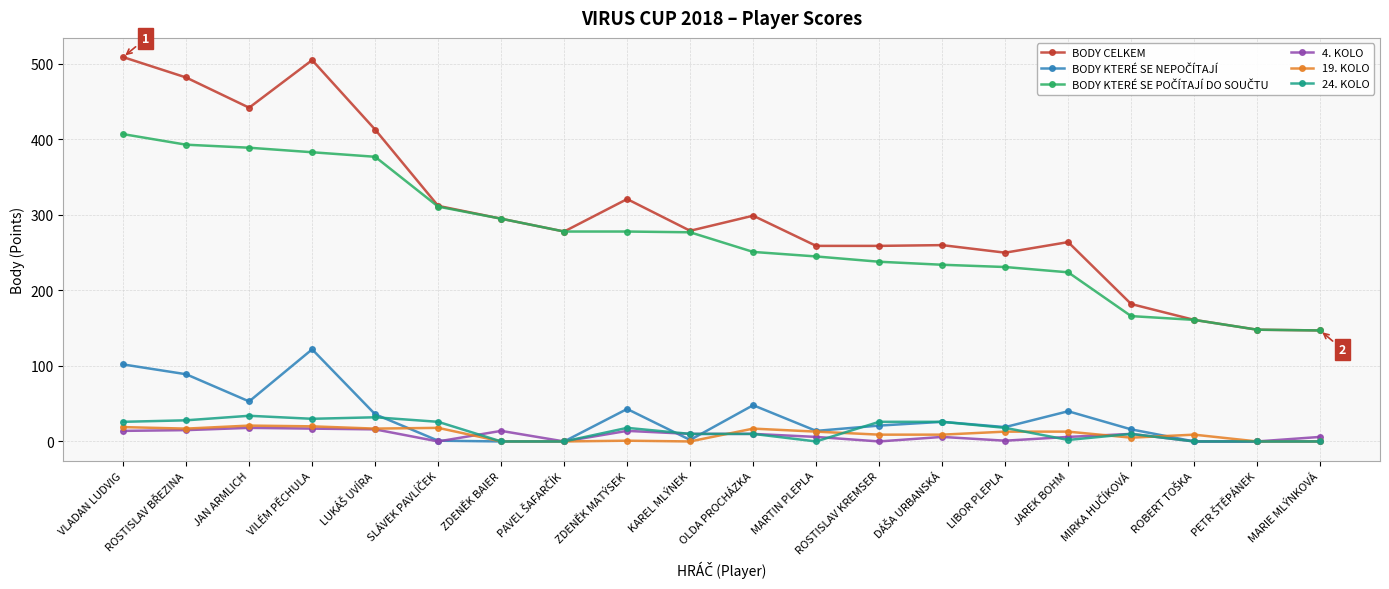

True or false: BODY CELKEM and 24. KOLO intersect in this chart.

False